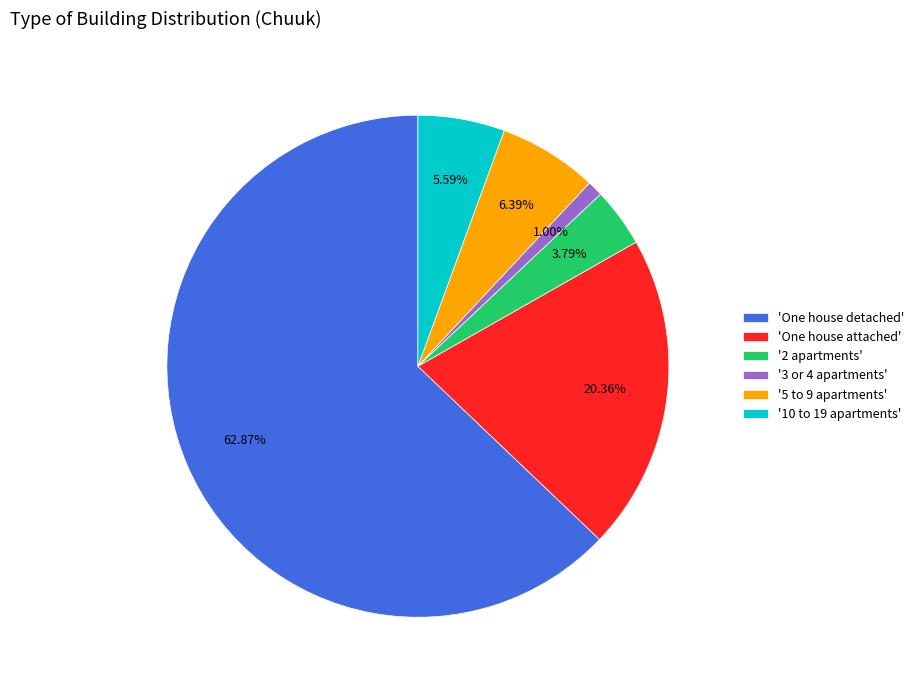

What is the majority slice?

'One house detached'